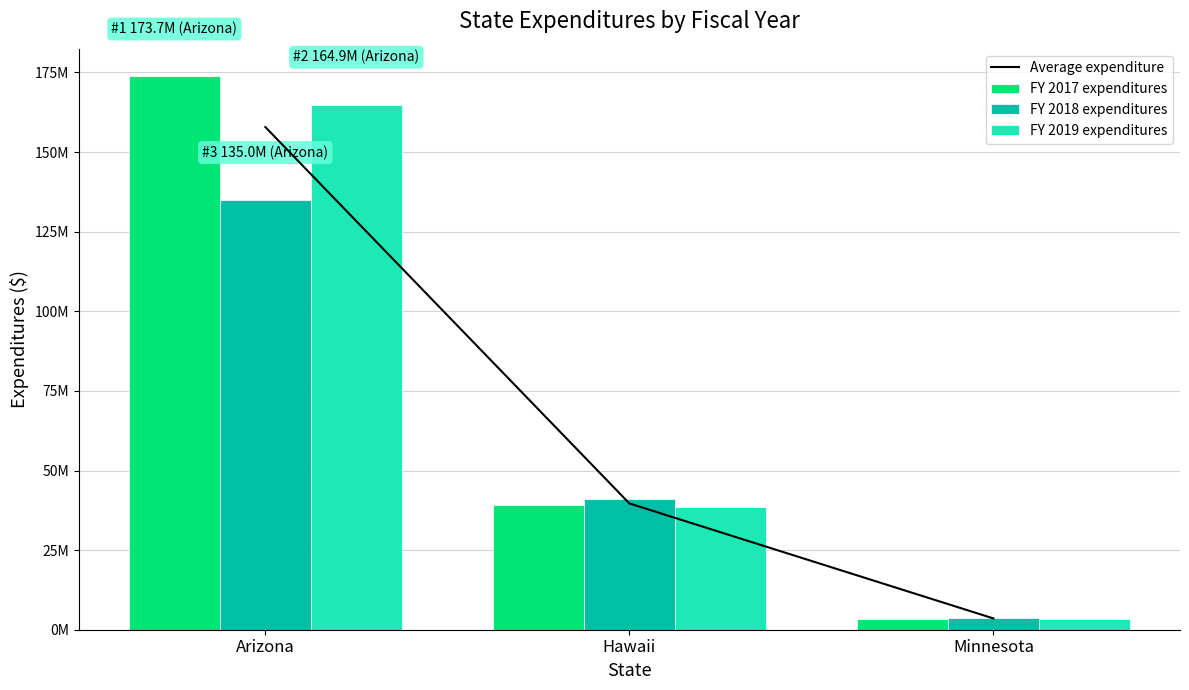

What is the value of the FY 2018 expenditures bar at the 3rd from the left?

3687653.0